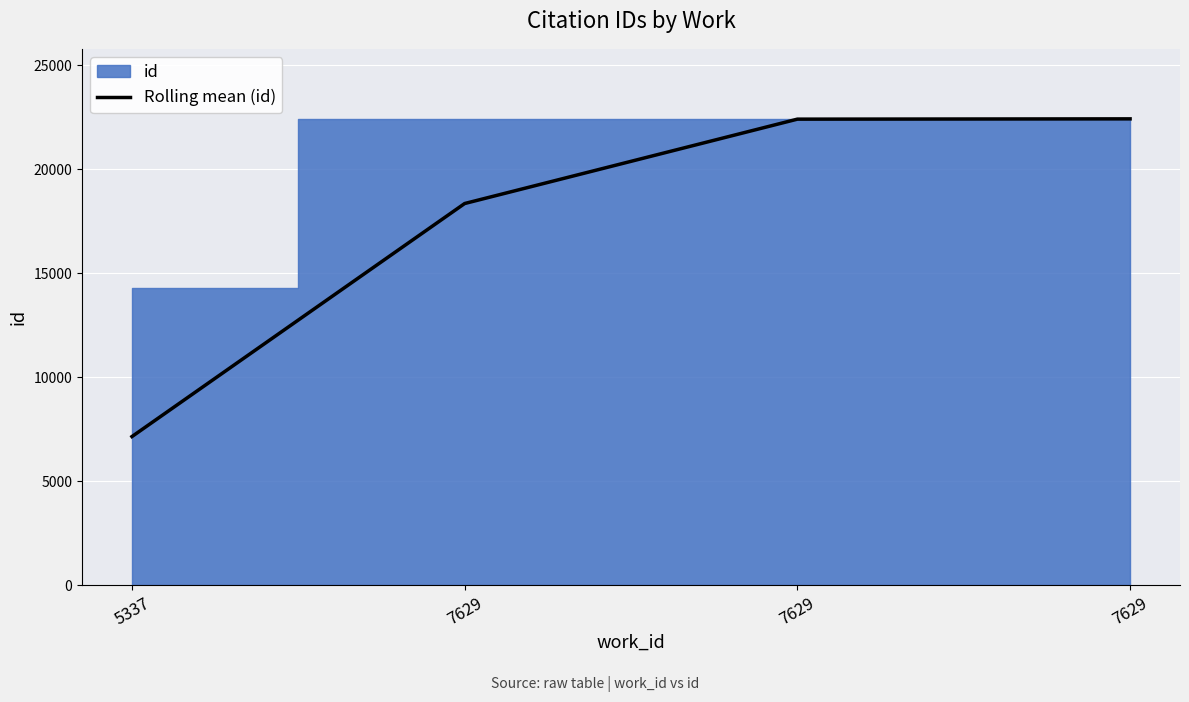

List the labels in order of value, largest first.

7629, 7629, 7629, 5337